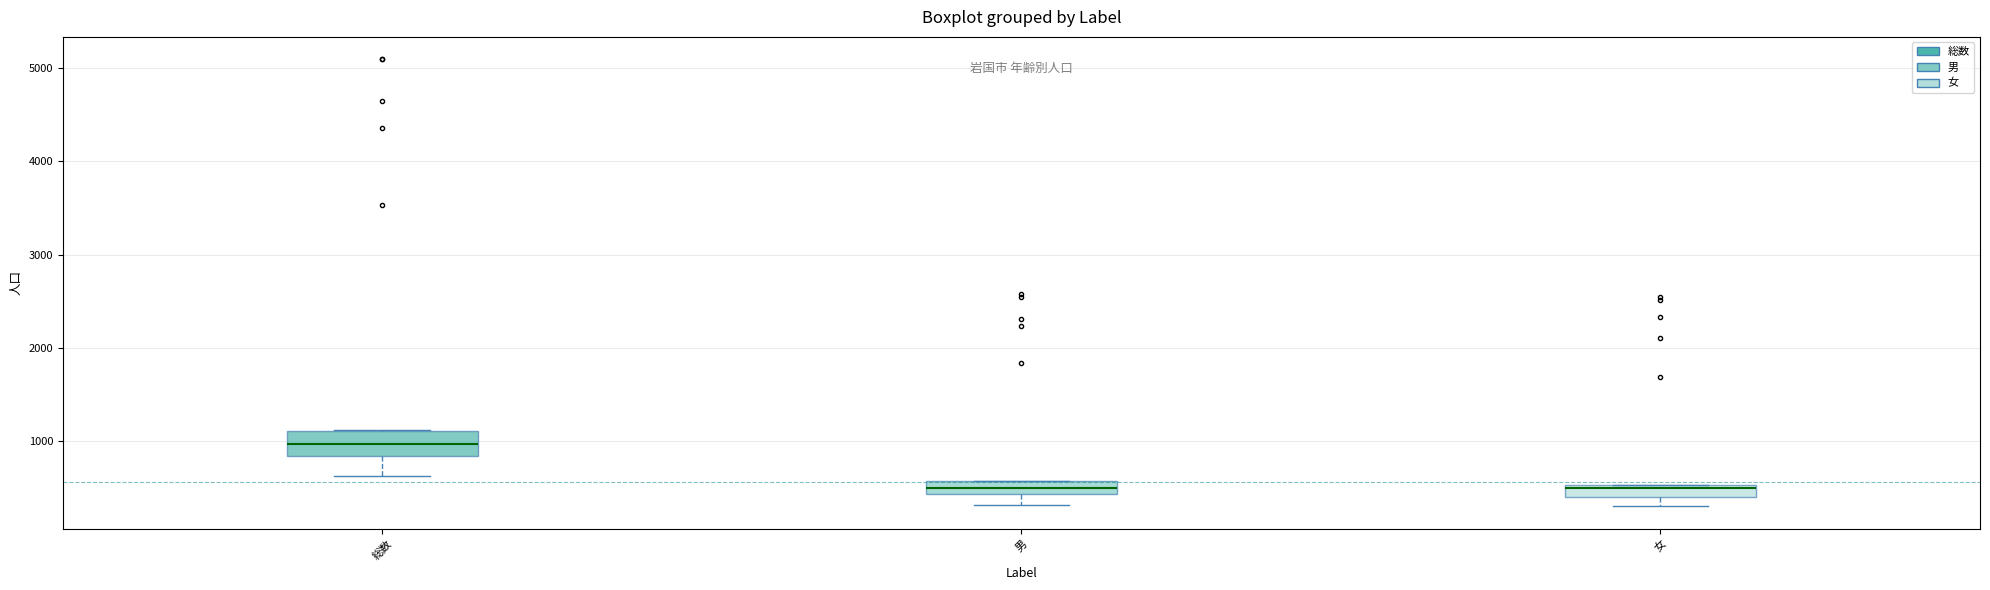

Where is the upper edge of the box for 女 on the y-axis? The values are not printed on the chart, so give them approximately, as read against the axis.

500